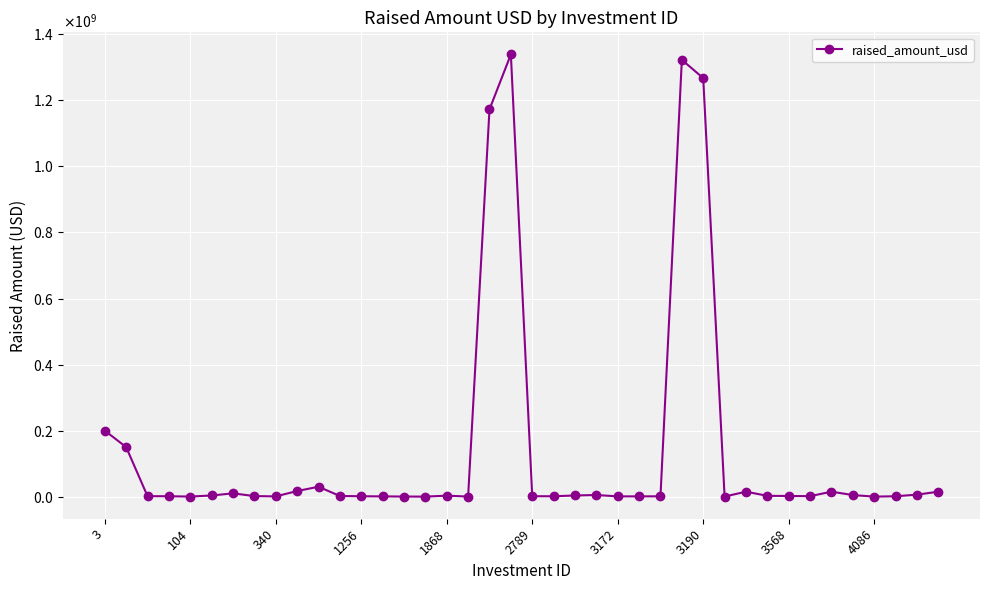

Does the chart have visible grid lines?

Yes